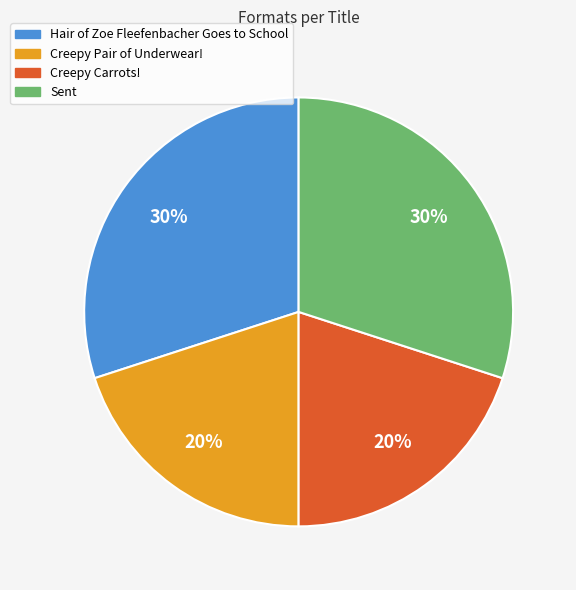

What percentage is the Creepy Carrots! slice, to the nearest percent?

20%